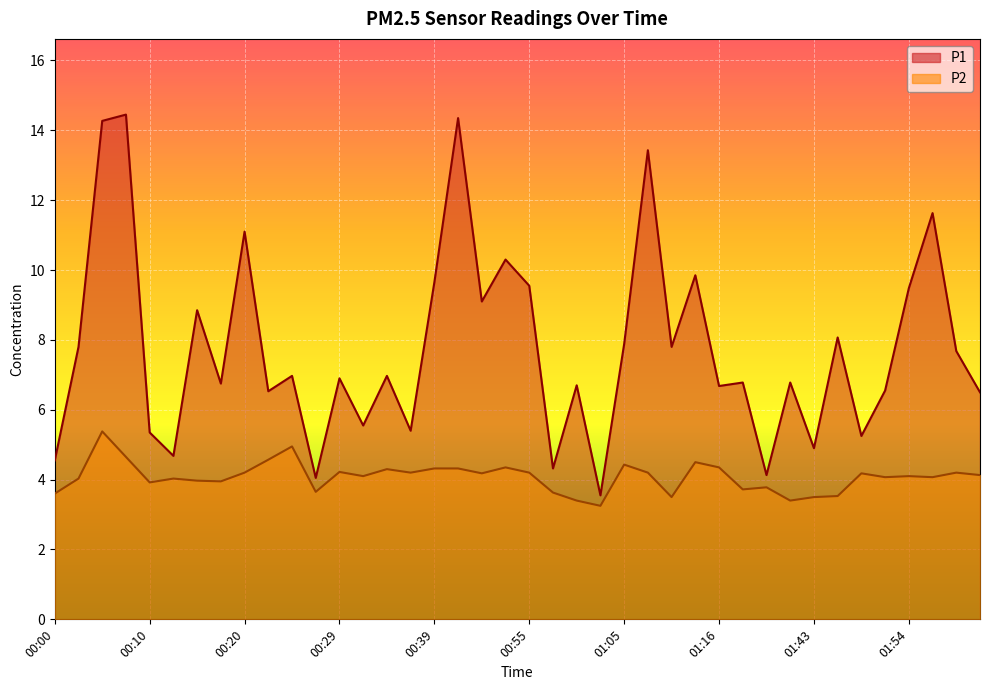

Rank the series by their average value, from lowest to highest.

P2, P1